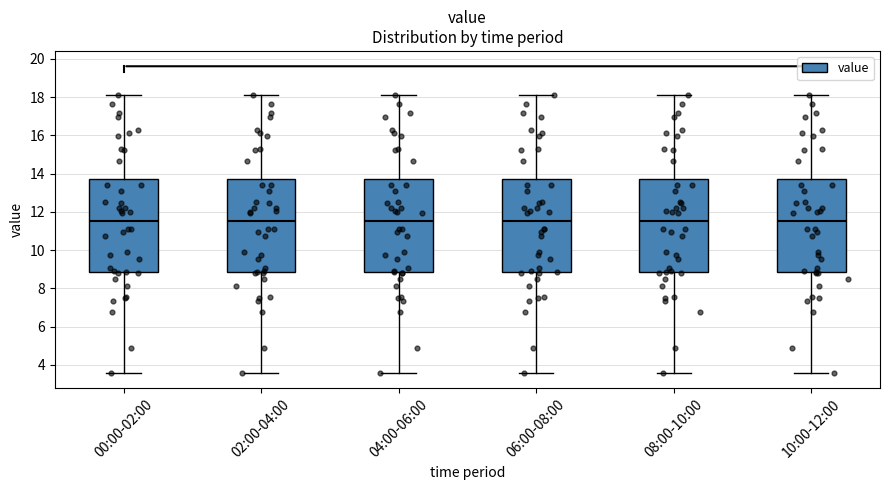

Where does the upper whisker of the box for 04:00-06:00 end on the y-axis? The values are not printed on the chart, so give them approximately, as read against the axis.

18.2